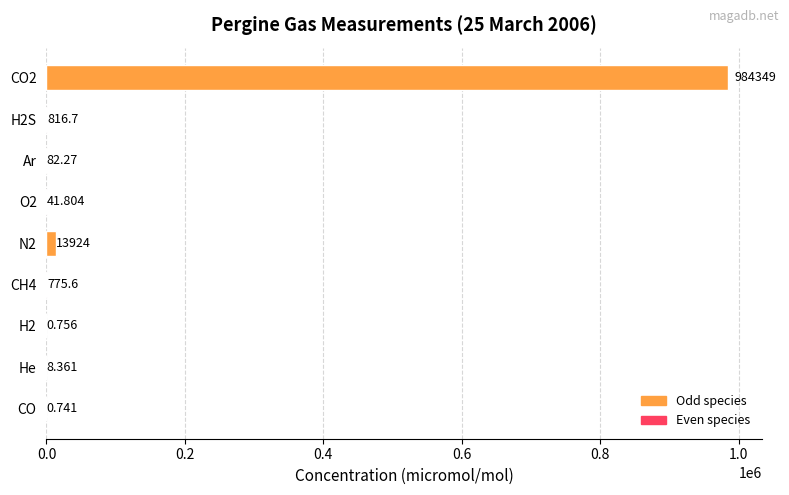

At which label is the value closest to 492174?

N2